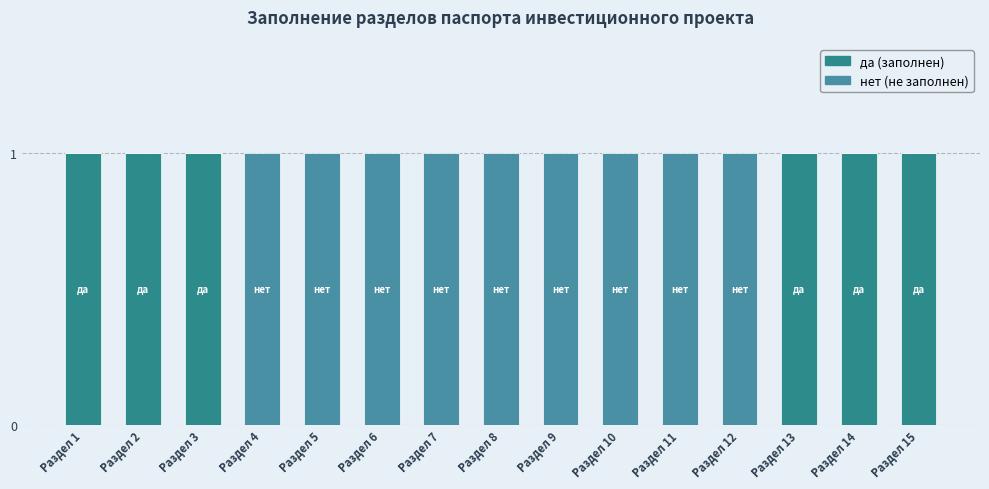

How many distinct data groups are displayed?

2